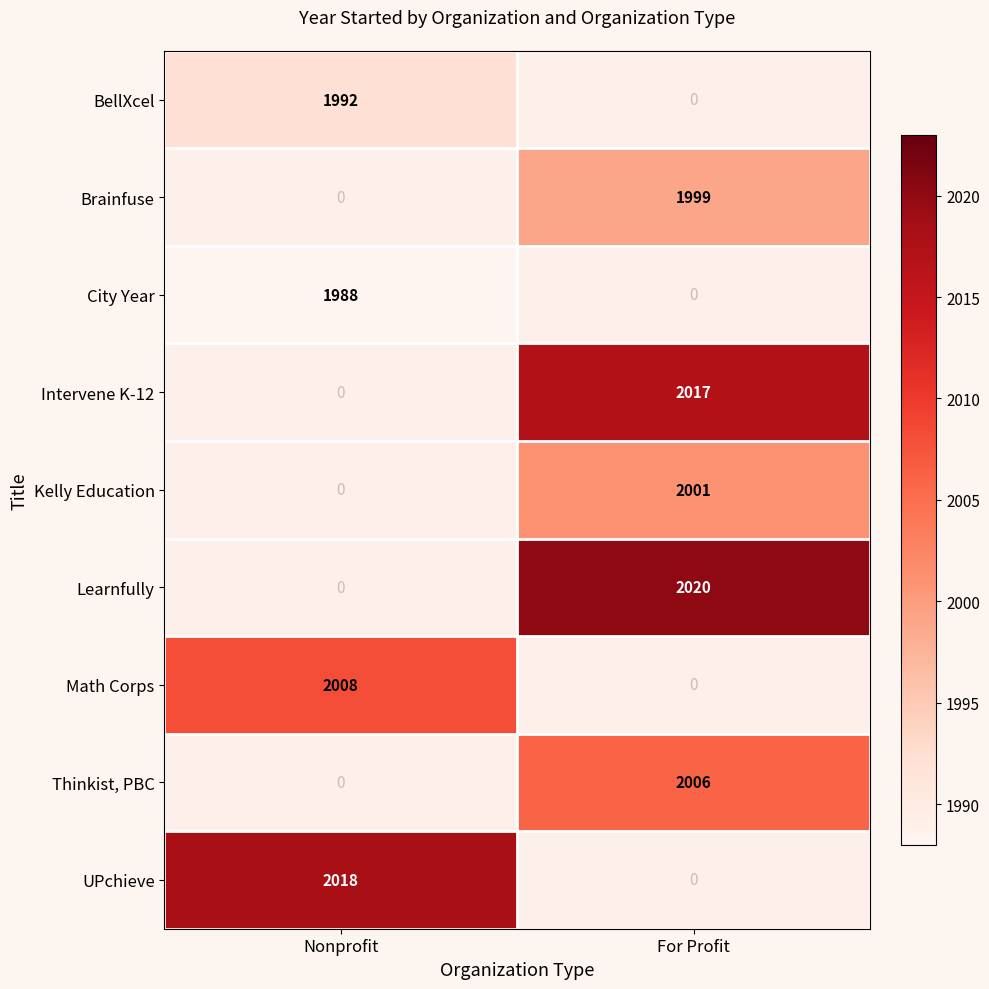

Is the value of UPchieve at Nonprofit greater than the value of Thinkist, PBC at For Profit?

Yes